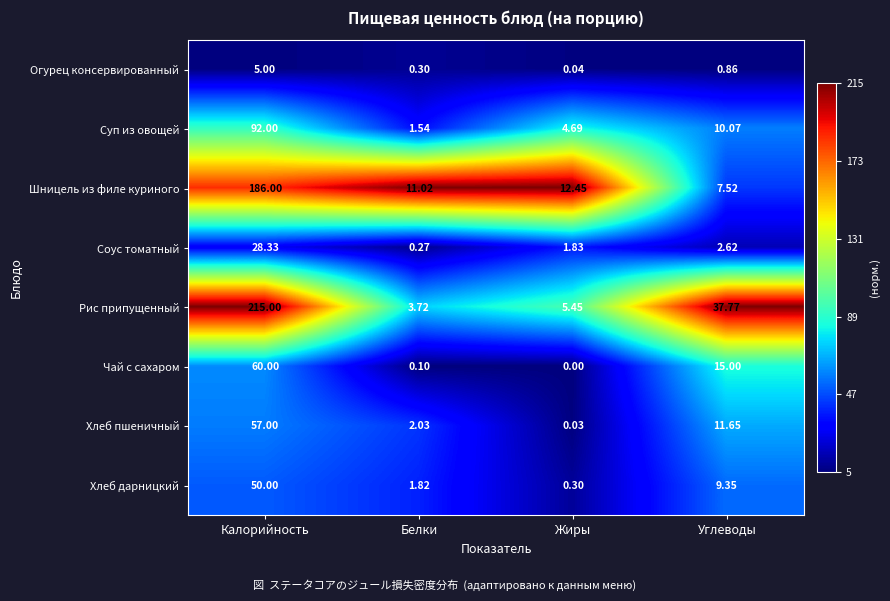

At Белки, list the series in order from largest to smallest.

Шницель из филе куриного, Рис припущенный, Хлеб пшеничный, Хлеб дарницкий, Суп из овощей, Огурец консервированный, Соус томатный, Чай с сахаром